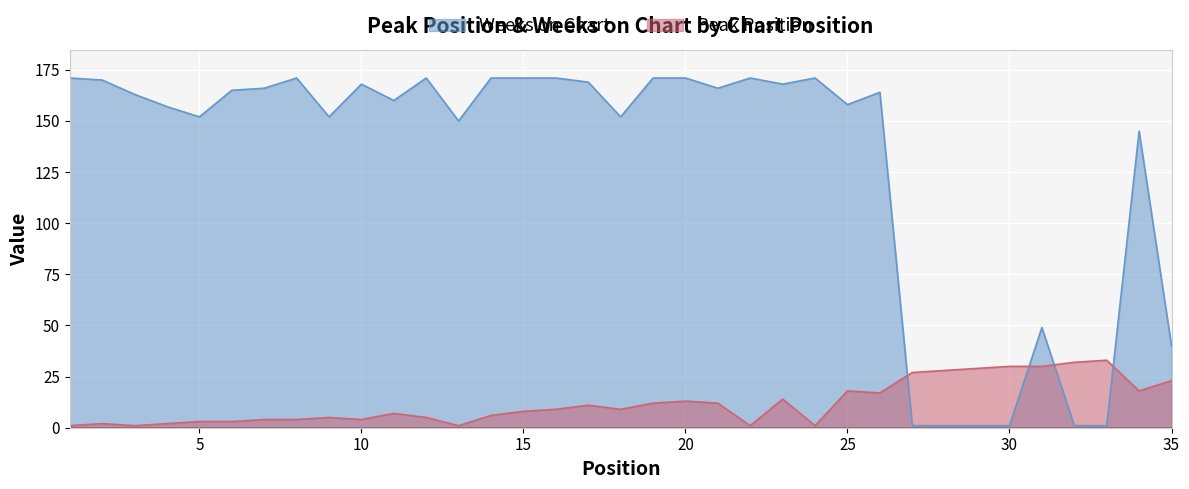

At how many categories does at least one series exceed 50?

27